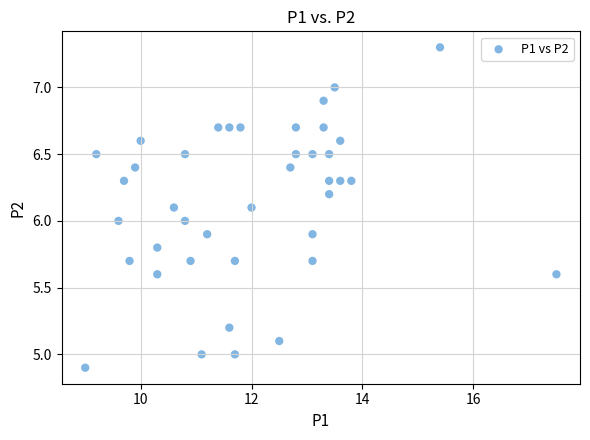

What is the range of Y values (max minus min)?

2.4